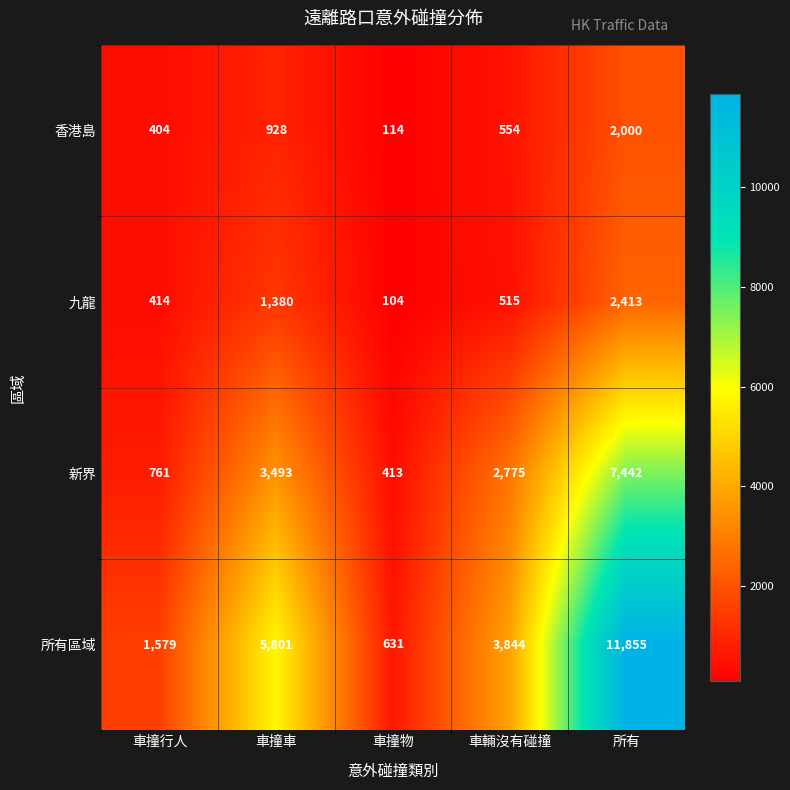

At which label does 香港島 first exceed 554?

車撞車